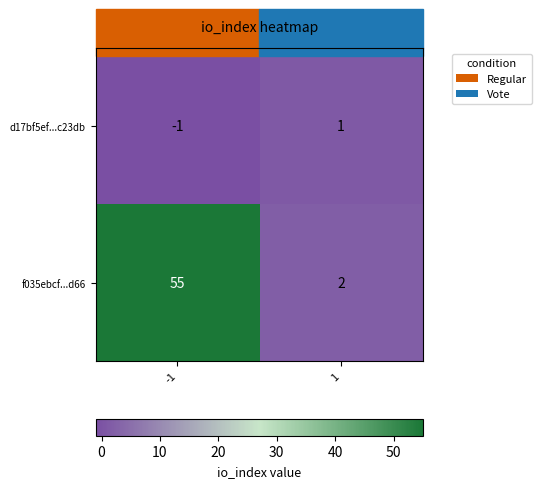

Rank the series at 1 from highest to lowest value.

f035ebcf...d66, d17bf5ef...c23db